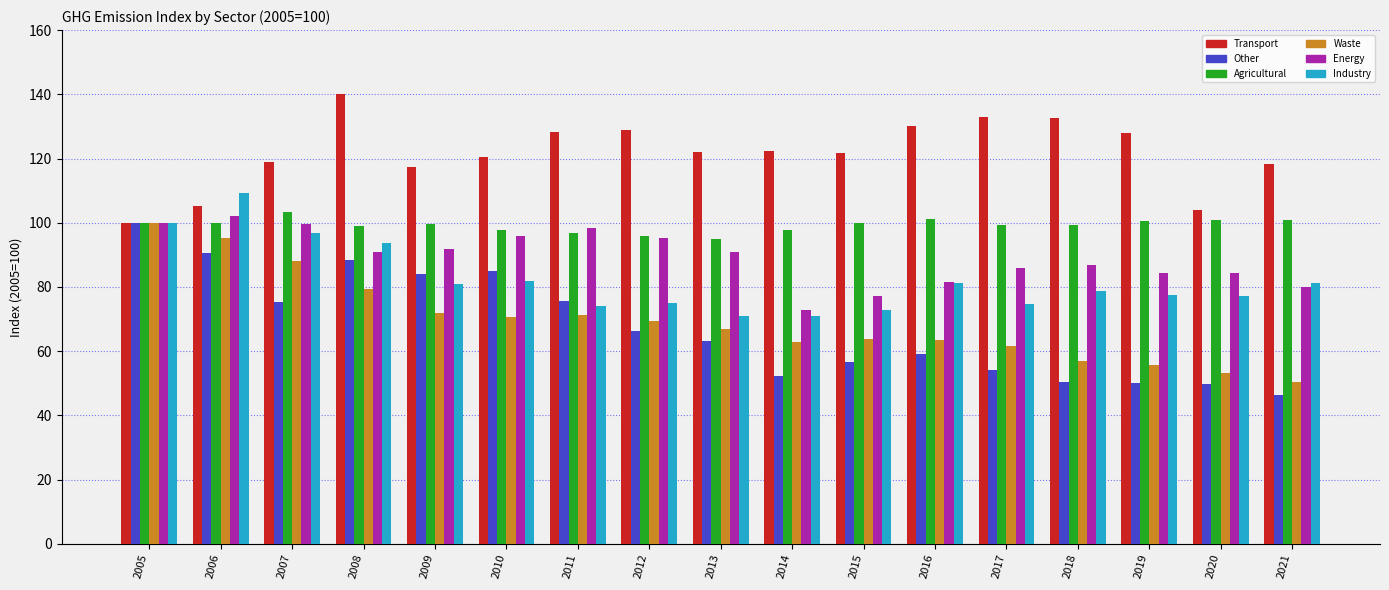

How many data points does each series have?

17